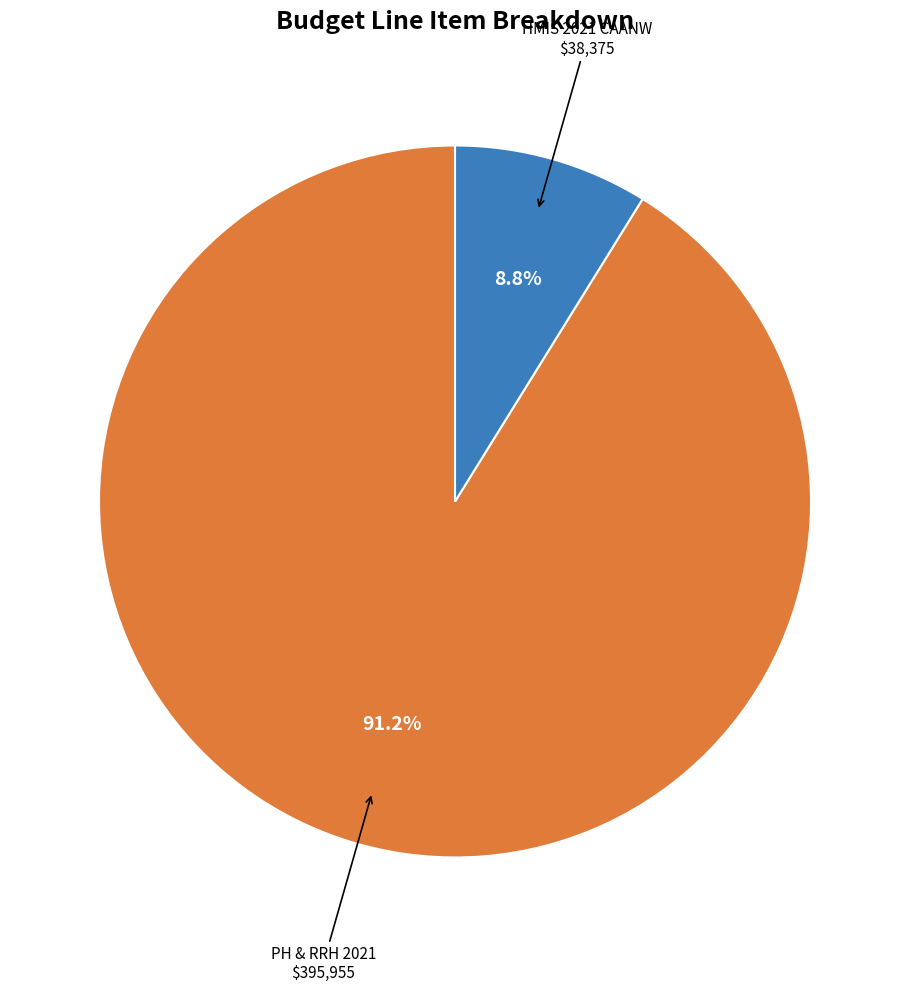

Rank the categories by value from highest to lowest.

PH & RRH 2021, HMIS 2021 CAANW